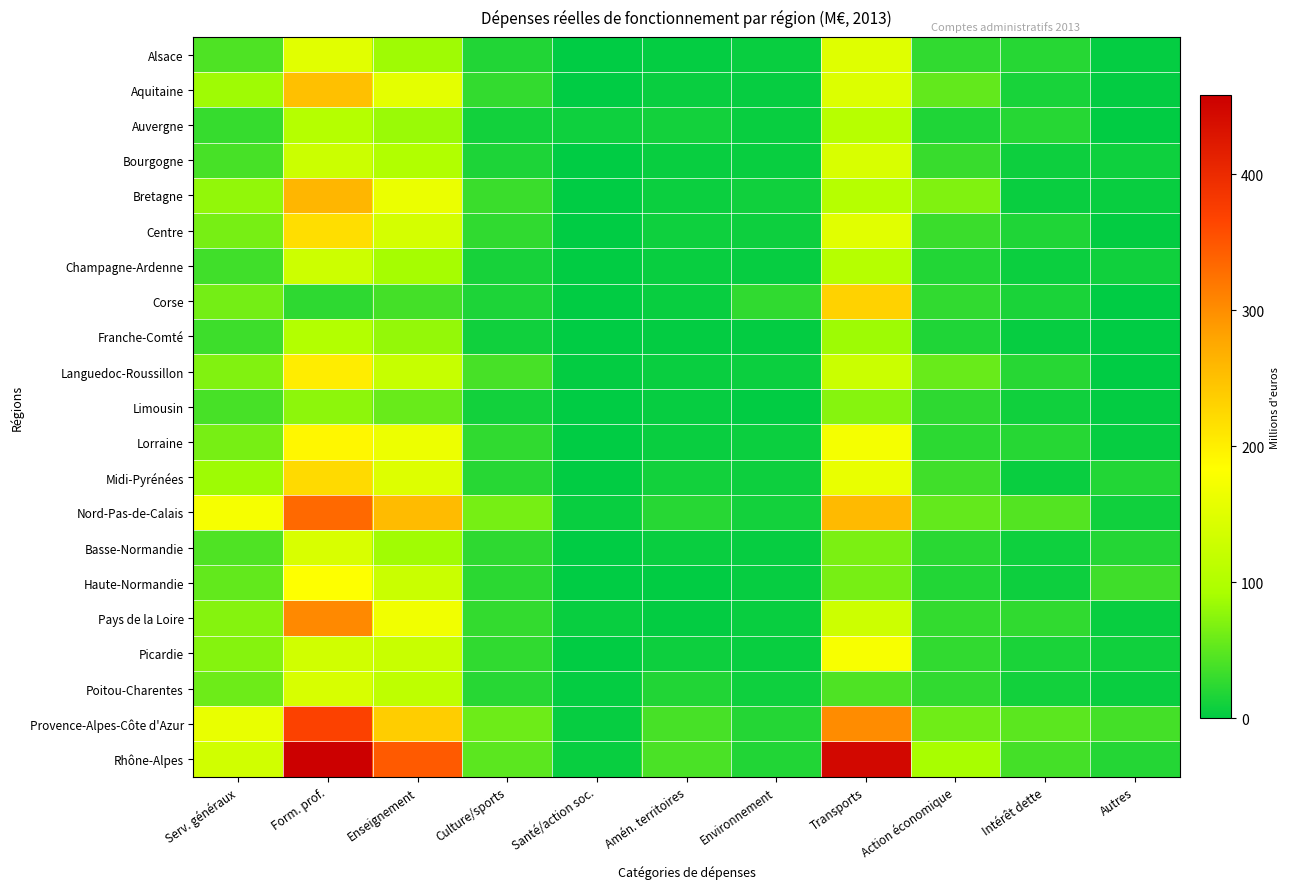

At how many categories does at least one series exceed 338?

3